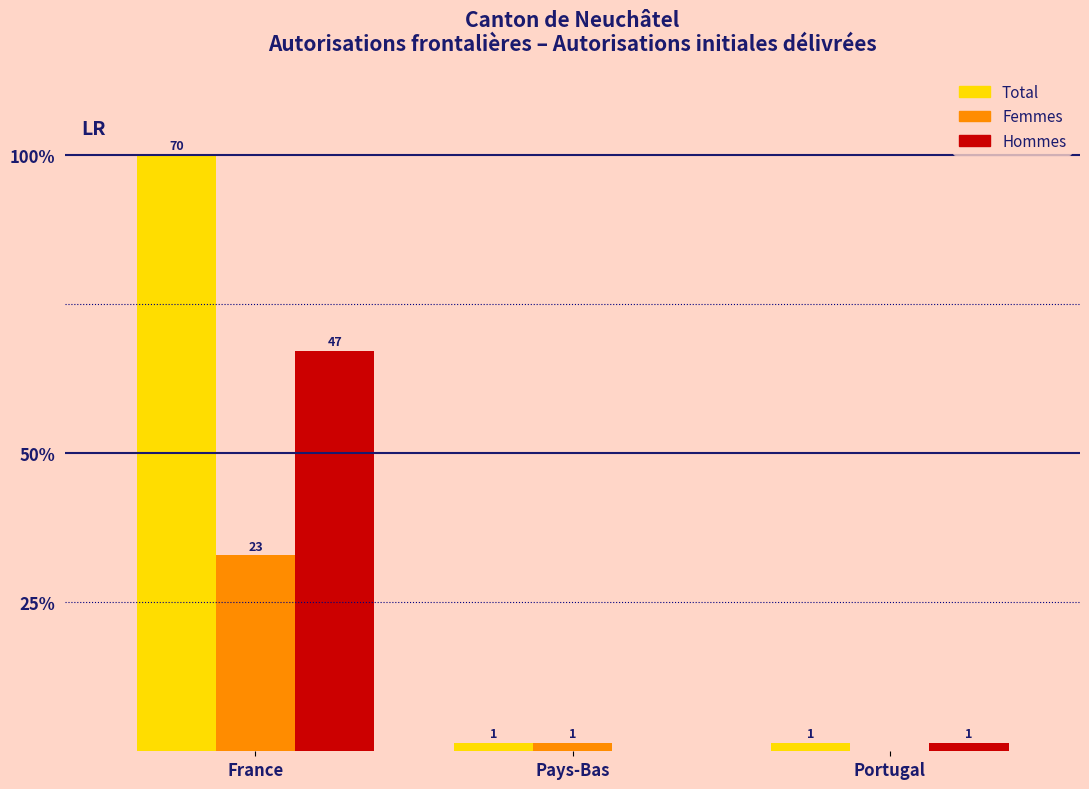

Are the bars grouped side by side (vs. stacked)?

Yes